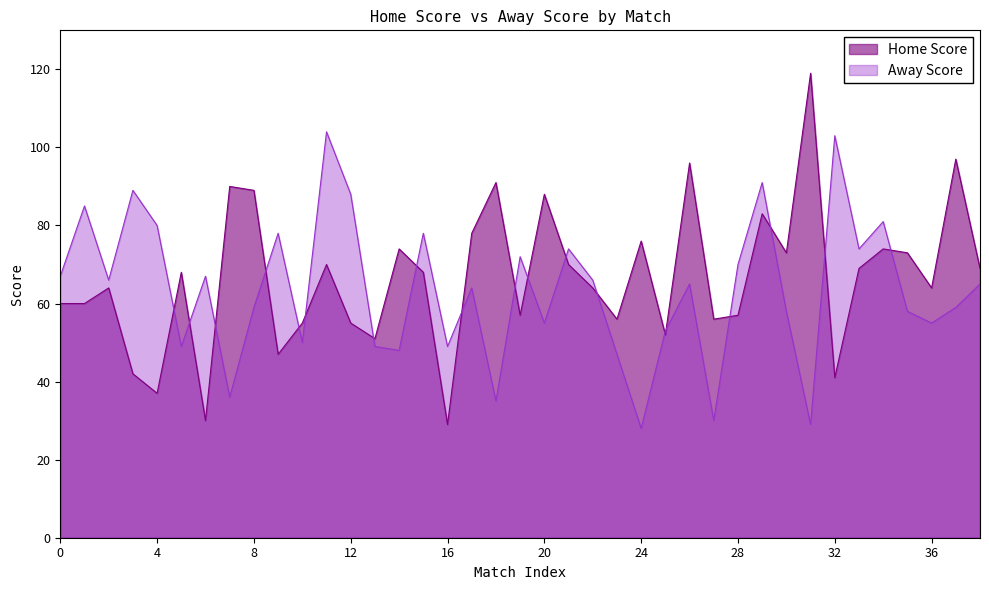

Is it true that Home Score equals 33 at 36?

False